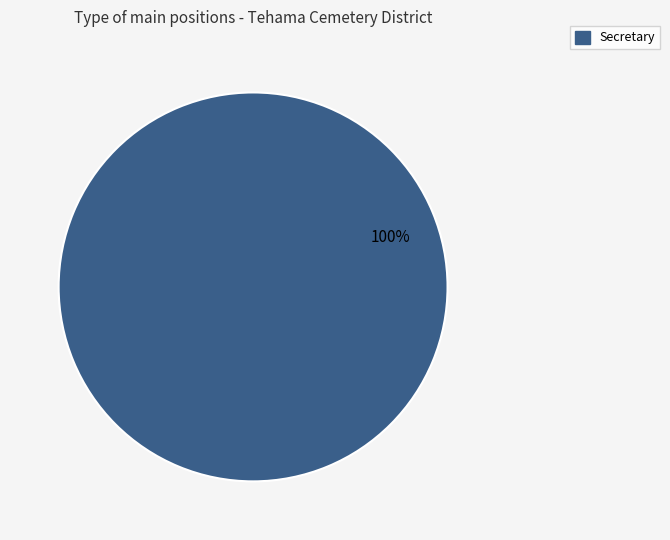

Count the number of slices in the pie.

1